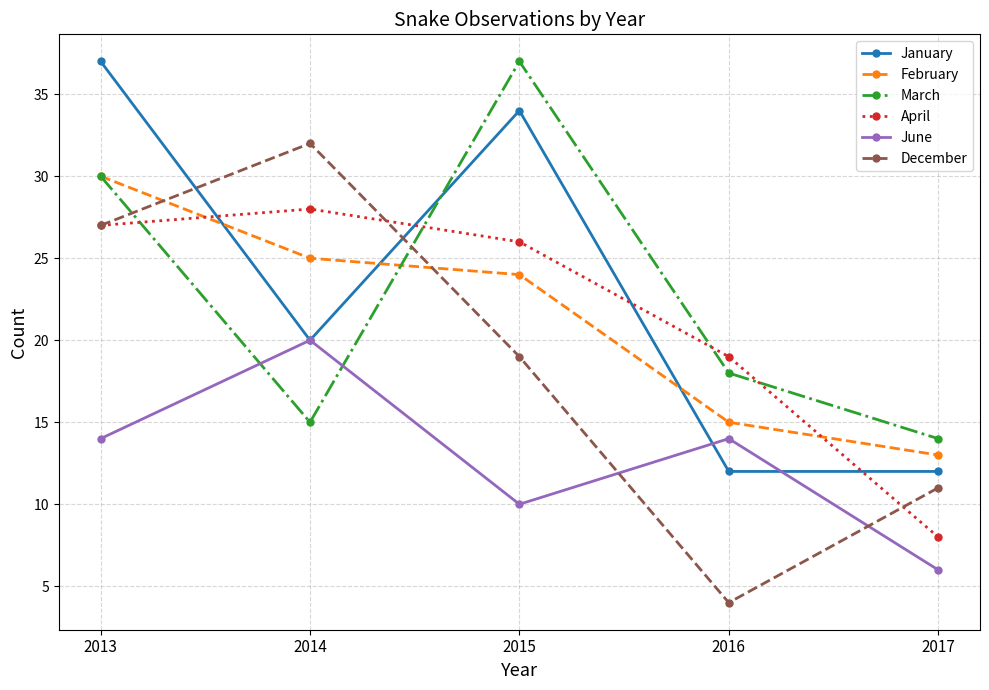

After their last crossing, which series has the higher values: April or March?

March